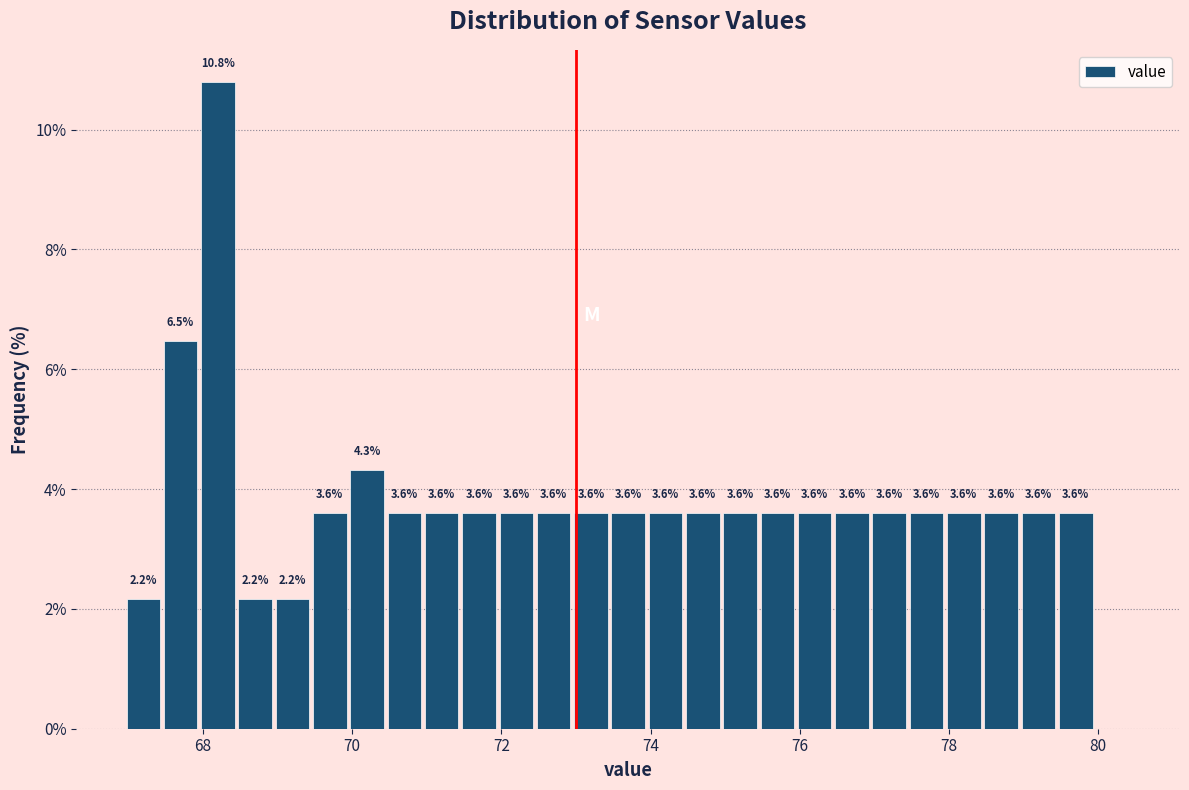

Around what value on the x-axis is the tallest bar? Give the approximate position of its centre, as read against the axis.

68.2